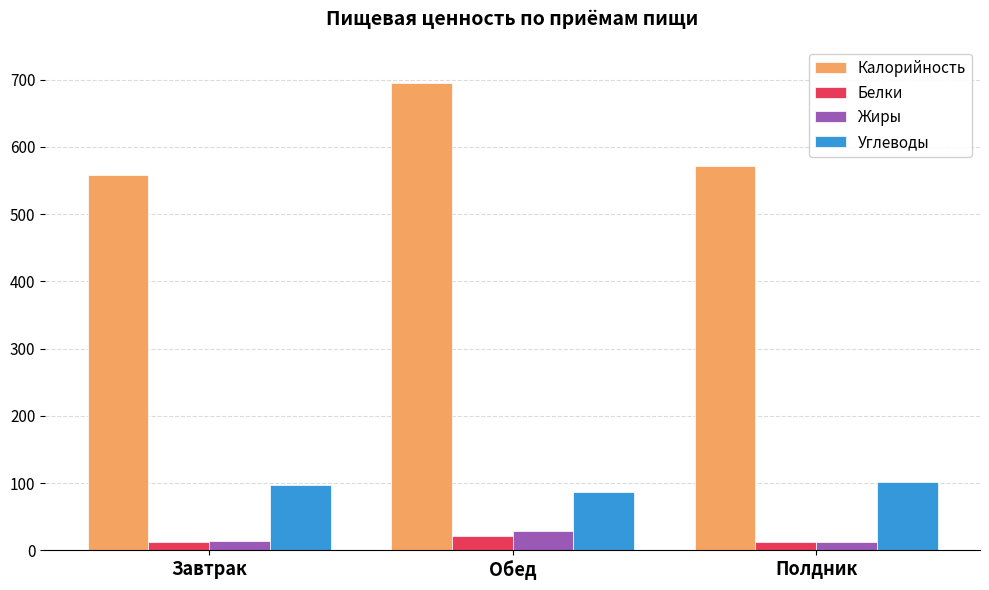

What is the highest value of the Жиры series?

28.2